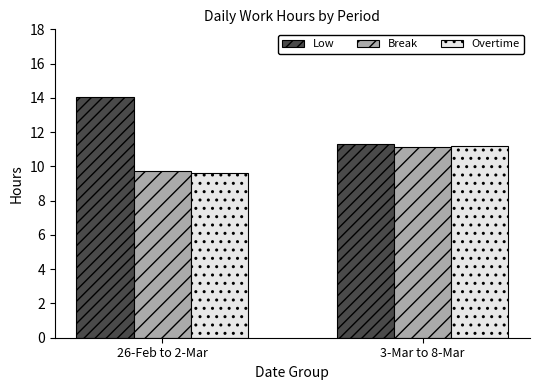

Rank the categories by Break value from highest to lowest.

3-Mar to 8-Mar, 26-Feb to 2-Mar